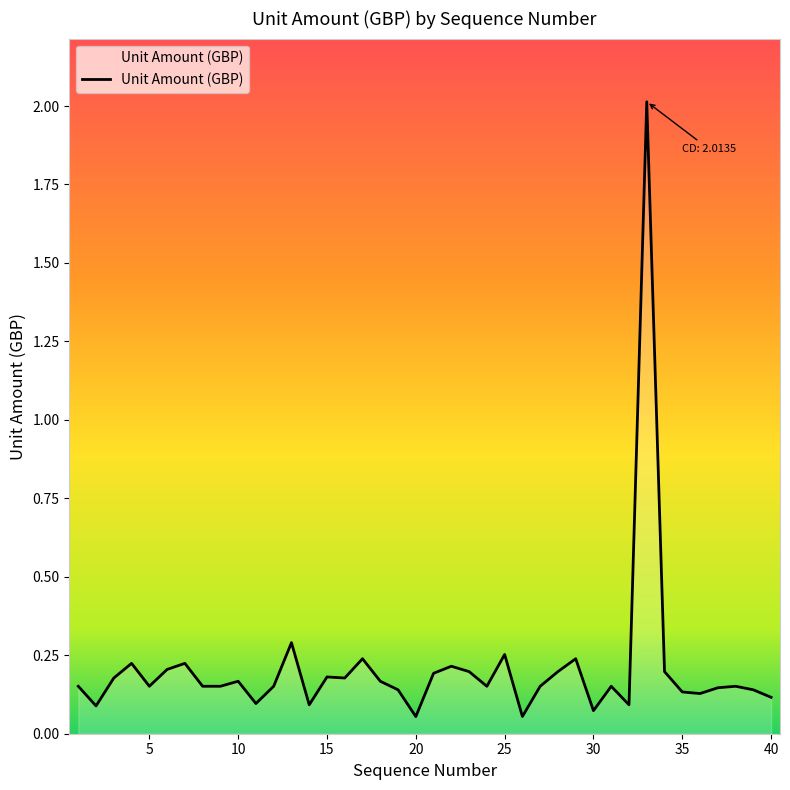

What is the maximum value shown in the chart?

2.0